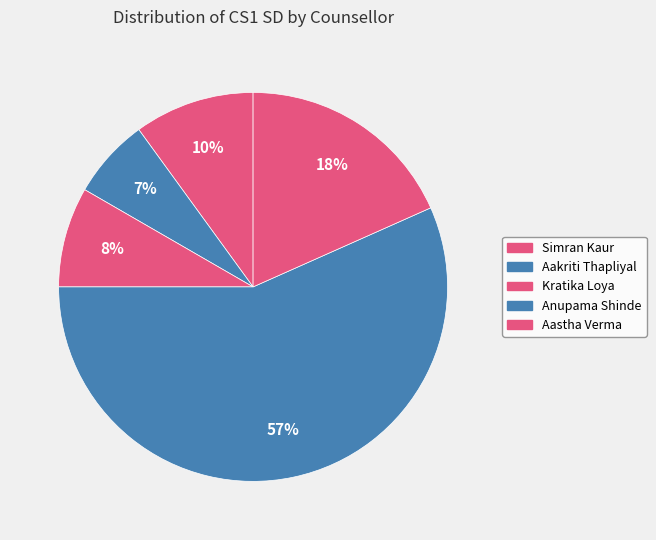

Rank the categories by value from lowest to highest.

Aakriti Thapliyal, Kratika Loya, Simran Kaur, Aastha Verma, Anupama Shinde